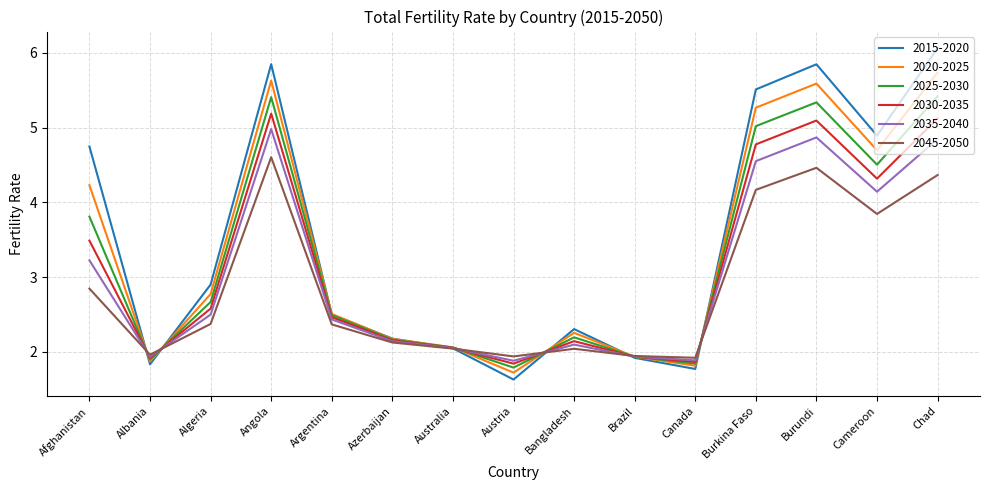

How many lines are shown in the chart?

6